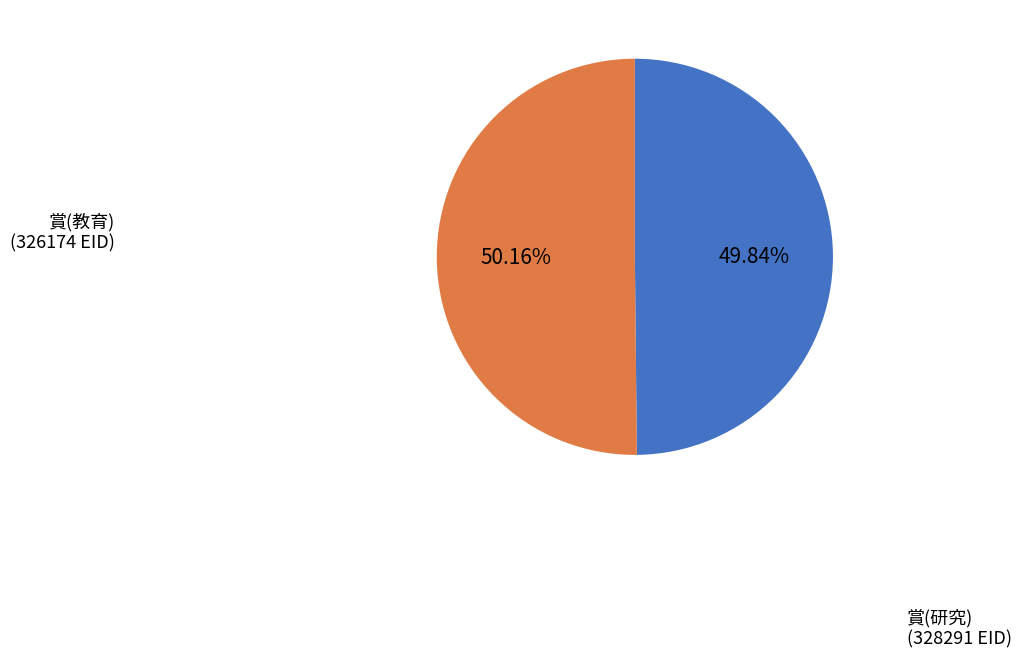

Is there a majority slice in this chart?

Yes